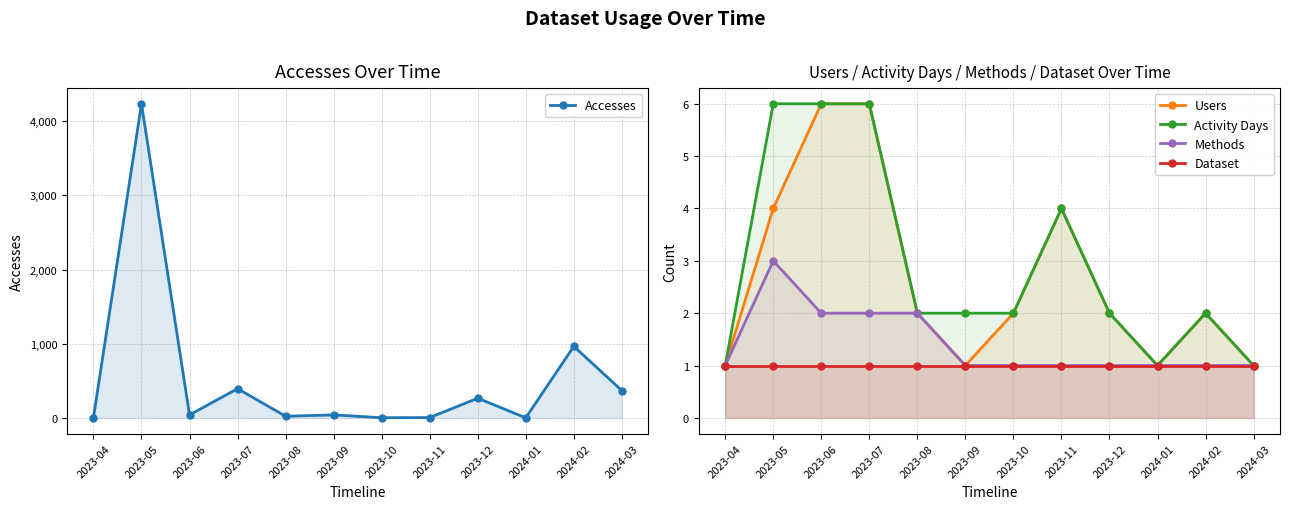

At which label is Methods closest to 2?

2023-06